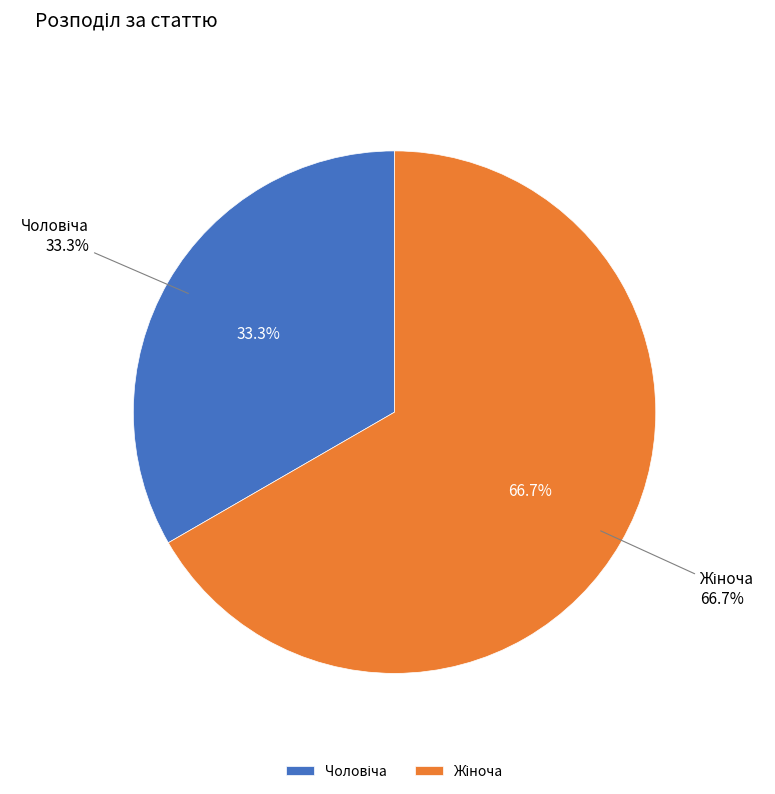

Which slice is the smallest?

Чоловіча